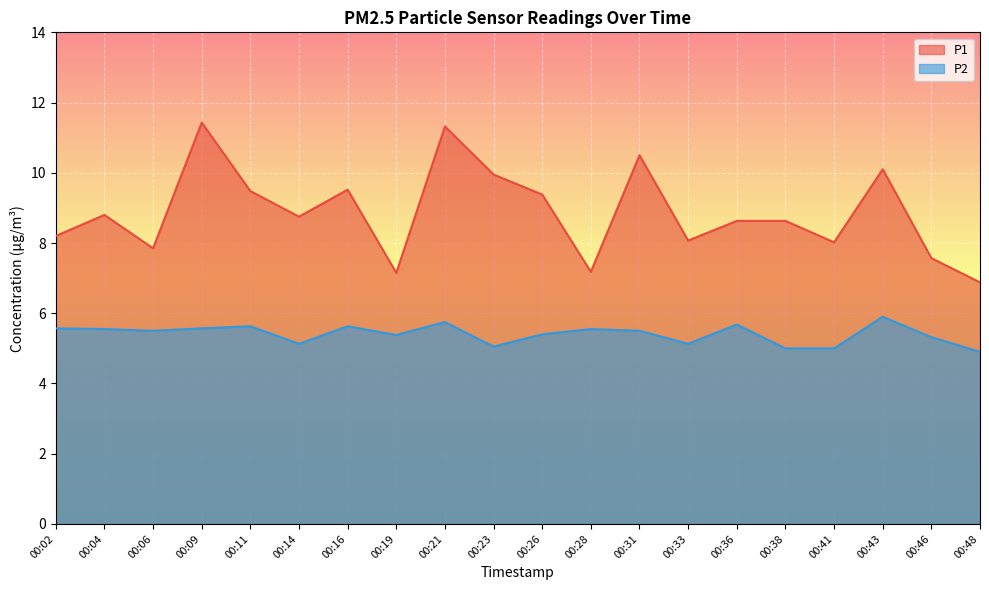

How many values in the P2 series are below 5?

1